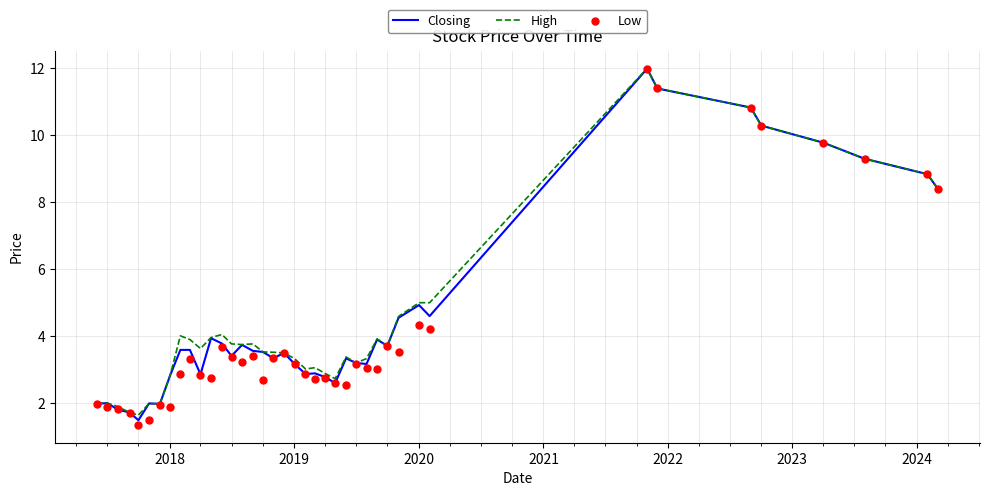

Which series has the largest total across all categories?

High